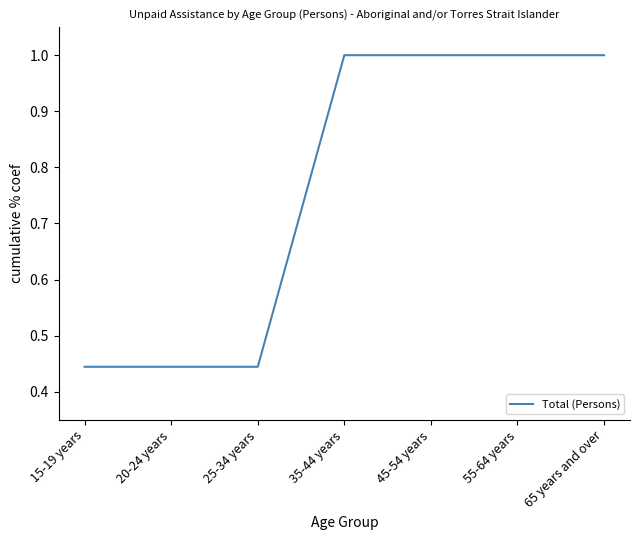

How many values are between 0 and 1?

7